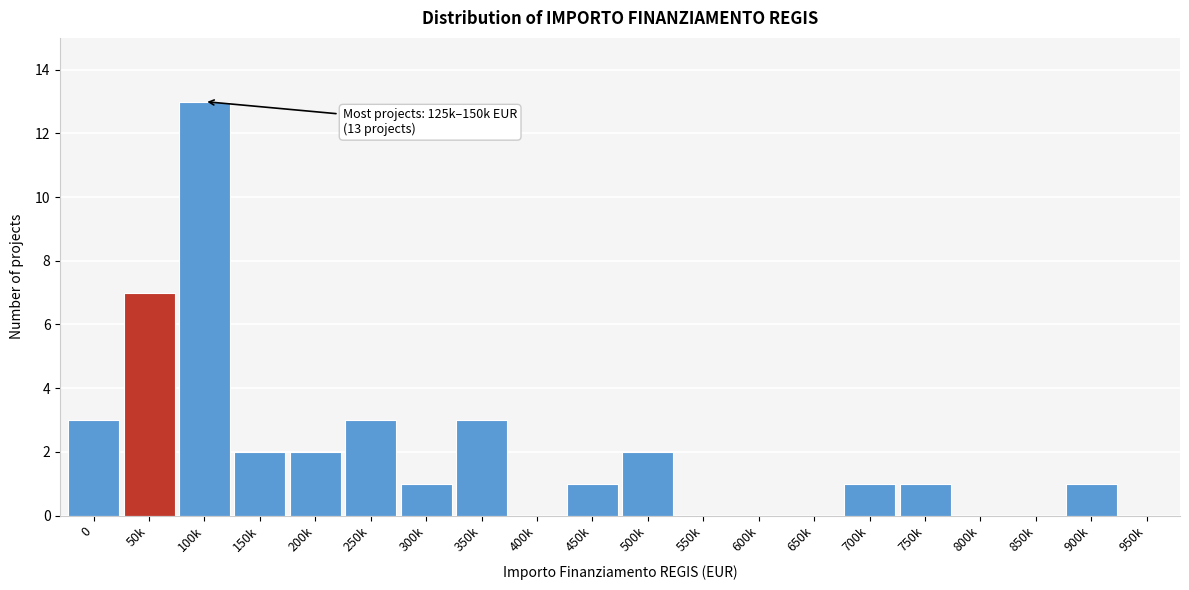

Reading left to right, extract all data points from this chart.

0=3	50k=7	100k=13	150k=2	200k=2	250k=3	300k=1	350k=3	400k=0	450k=1	500k=2	550k=0	600k=0	650k=0	700k=1	750k=1	800k=0	850k=0	900k=1	950k=0